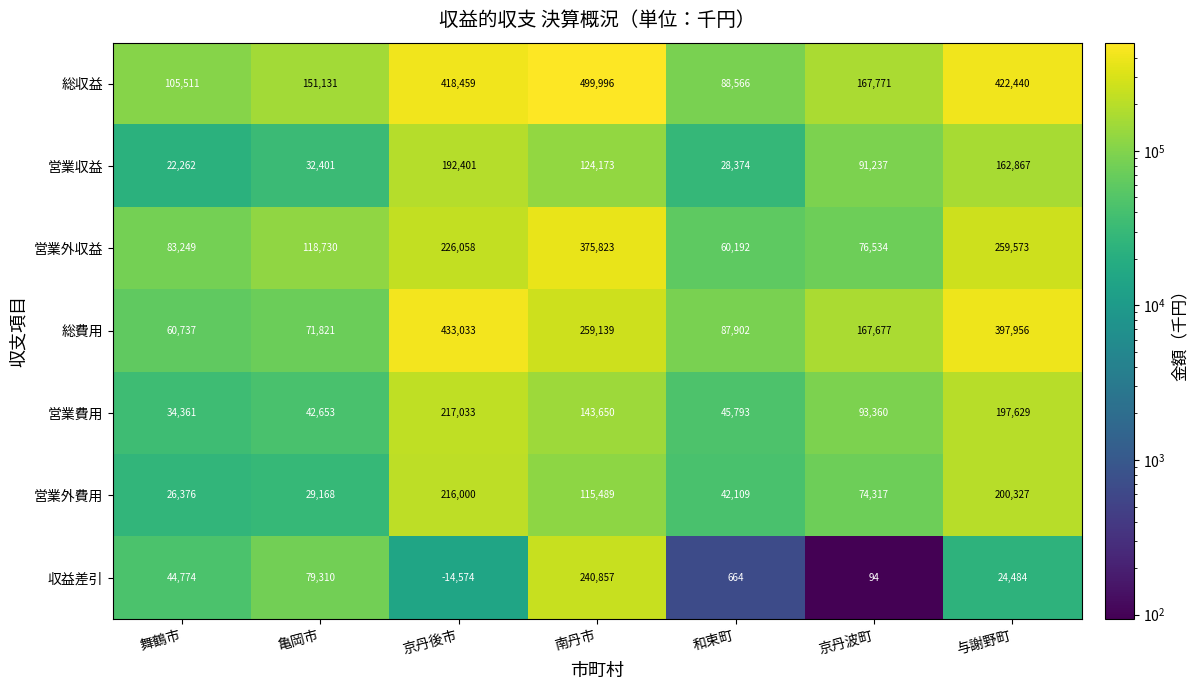

What is the total value across all series at 与謝野町?

1665276